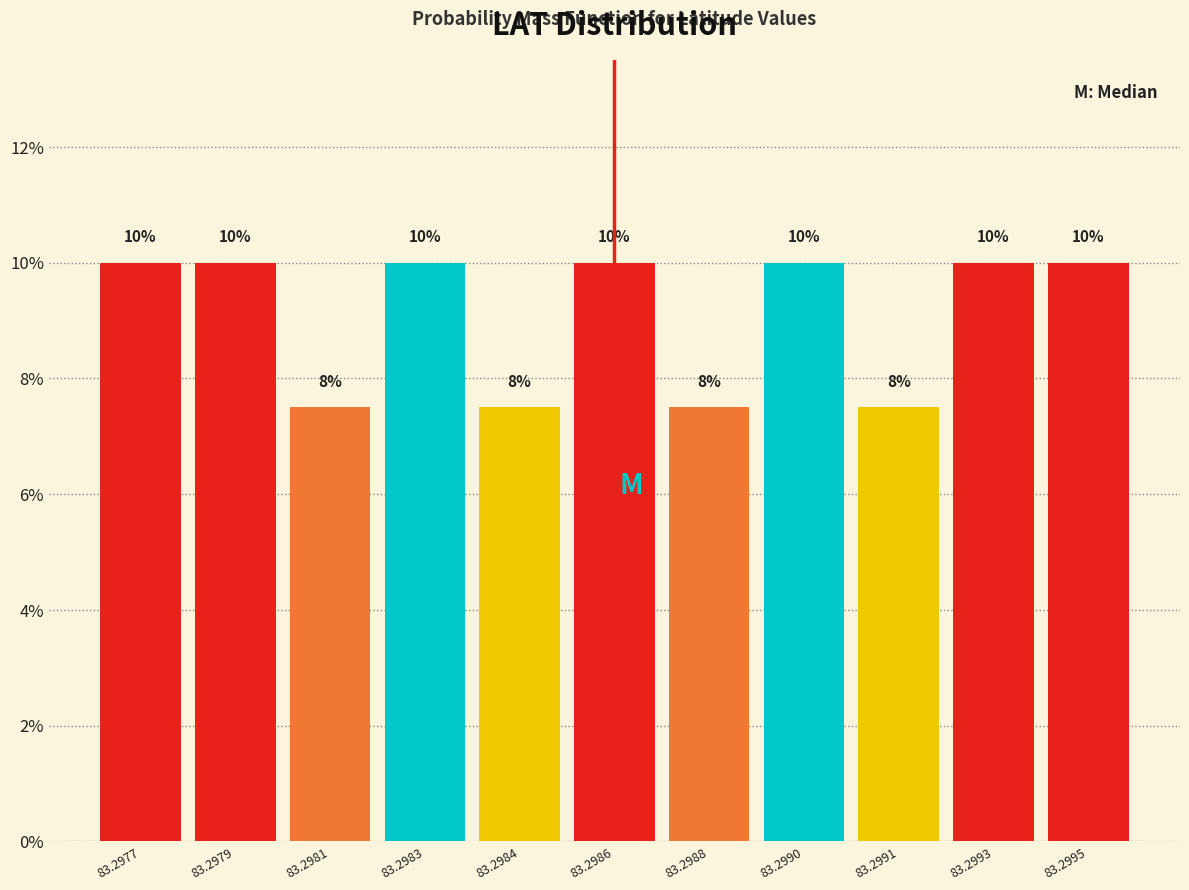

True or false: the data shows 16.8 at 83.2977.

False